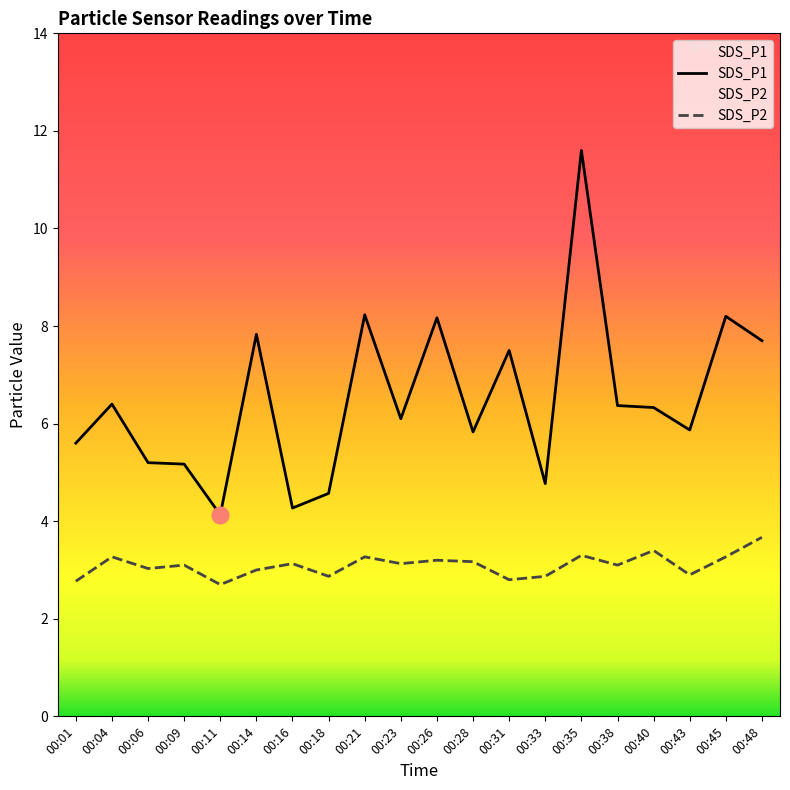

Reading left to right, extract all data points from this chart.

SDS_P1: 5.6	6.4	5.2	5.2	4.1	7.8	4.3	4.6	8.2	6.1	8.2	5.8	7.5	4.8	11.6	6.4	6.3	5.9	8.2	7.7
SDS_P2: 2.8	3.3	3.0	3.1	2.7	3.0	3.1	2.9	3.3	3.1	3.2	3.2	2.8	2.9	3.3	3.1	3.4	2.9	3.3	3.7